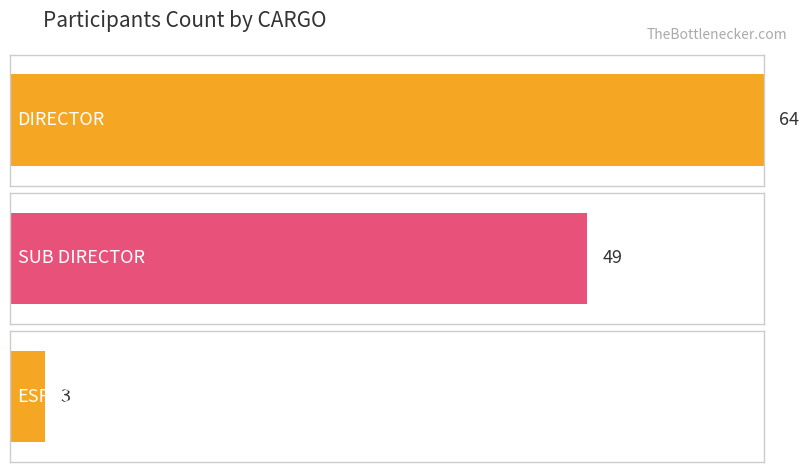

What position from the right is SUB DIRECTOR?

1